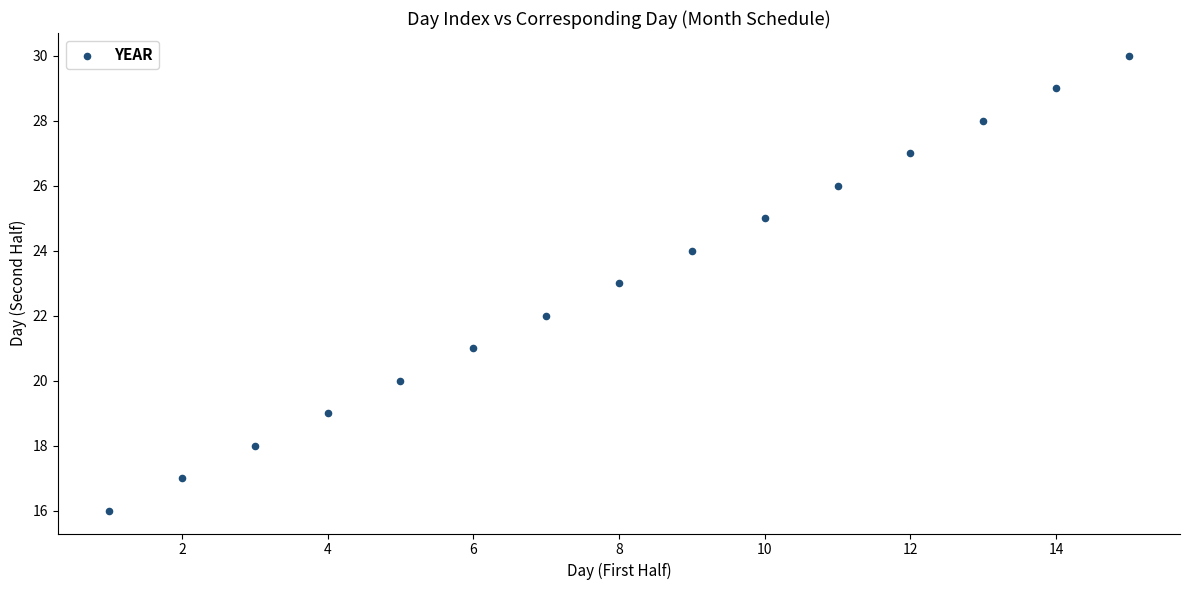

What is the range of Y values (max minus min)?

14